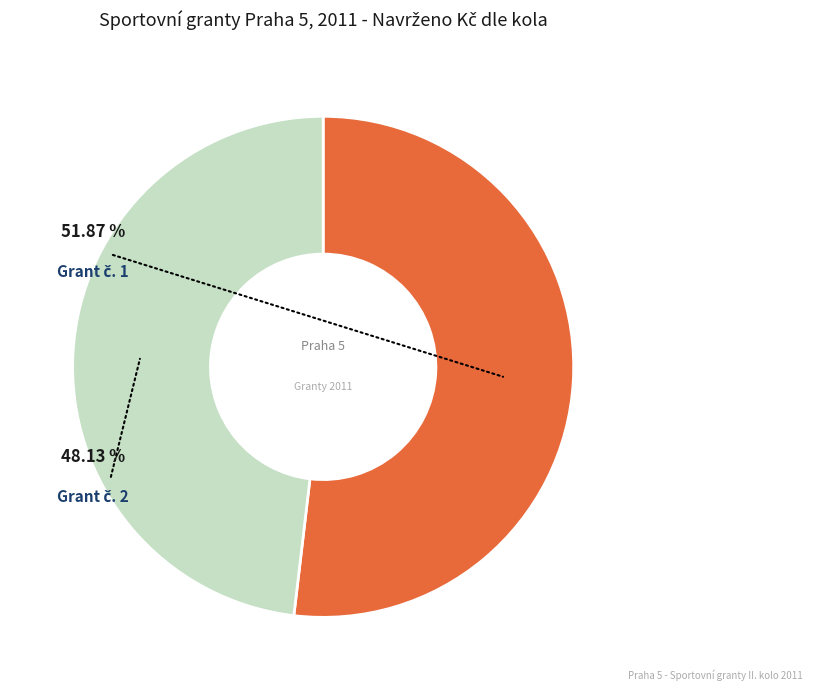

To the nearest percent, what percentage of the pie is Grant č. 2?

48%